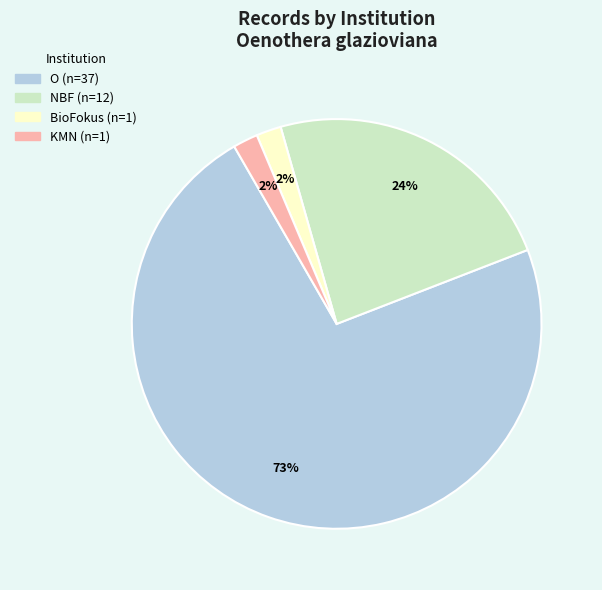

To the nearest percent, what is the average slice percentage?

25%